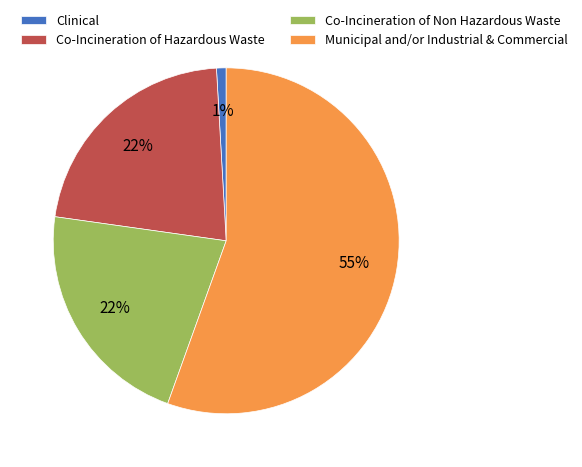

Is the sum of Co-Incineration of Hazardous Waste and Clinical greater than half?

No